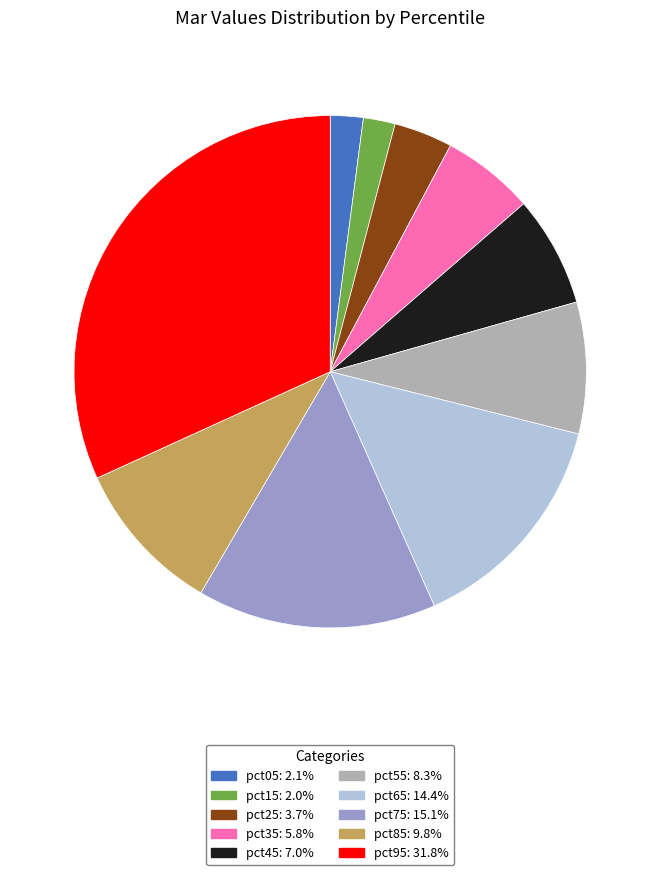

Is the sum of pct65 and pct15 greater than half?

No